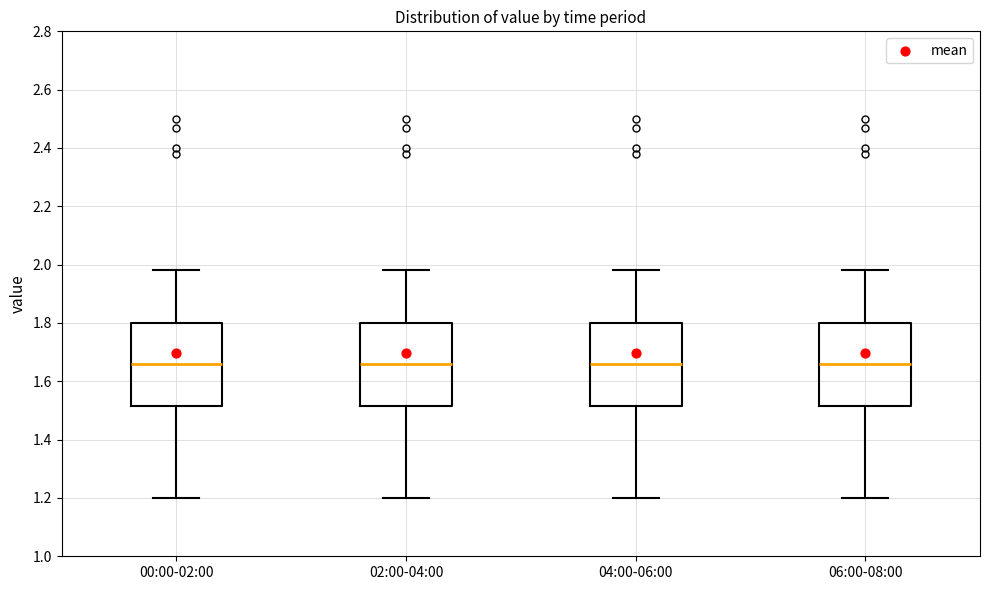

Reading left to right, transcribe this box plot: for each box, give where its median line is, the range the box spans, and where its two whiskers end, as read against the y-axis. The values are not printed on the chart, so give them approximately, as read against the axis.

00:00-02:00: median 1.66, box 1.52 to 1.80, whiskers 1.20 to 1.98
02:00-04:00: median 1.66, box 1.52 to 1.80, whiskers 1.20 to 1.98
04:00-06:00: median 1.66, box 1.52 to 1.80, whiskers 1.20 to 1.98
06:00-08:00: median 1.66, box 1.52 to 1.80, whiskers 1.20 to 1.98